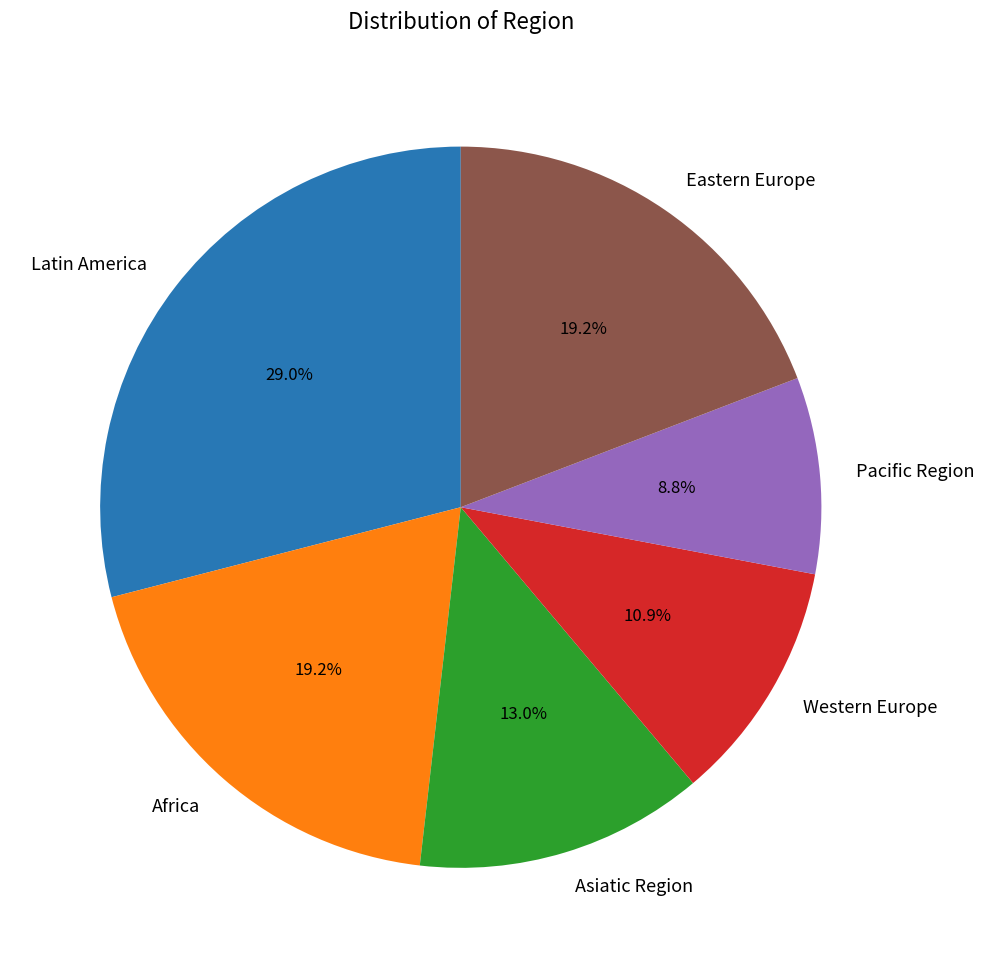

Is it true that Latin America is 29% of the pie?

True